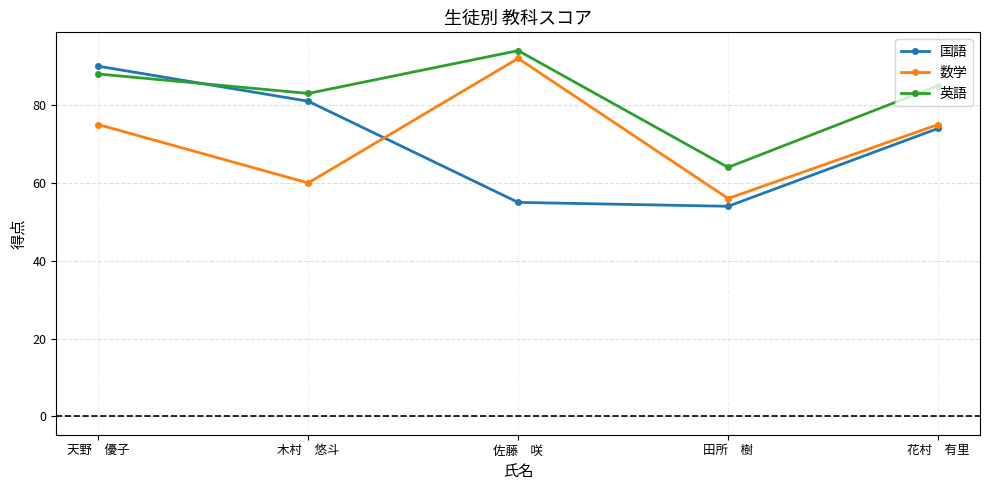

What is the maximum value for 数学?

92